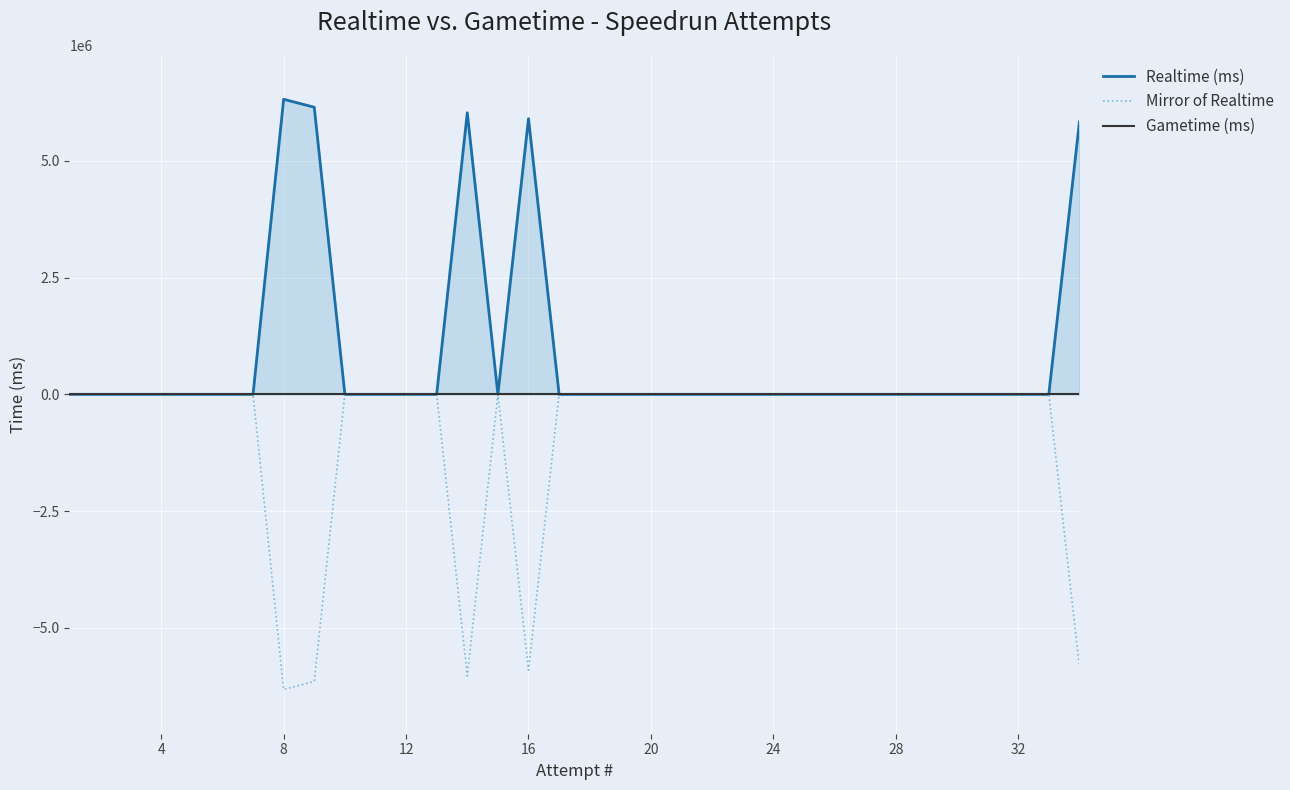

What is the value of the Mirror of Realtime point at the 16th from the left?

-5906402